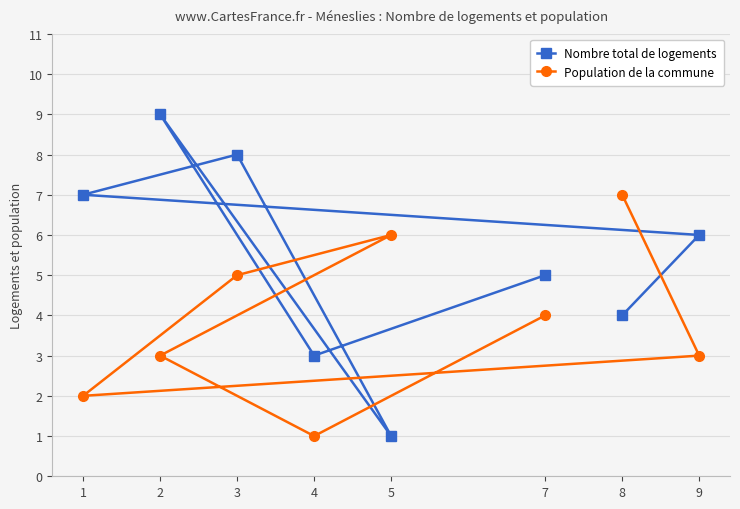

What is the highest value of the Population de la commune series?

7